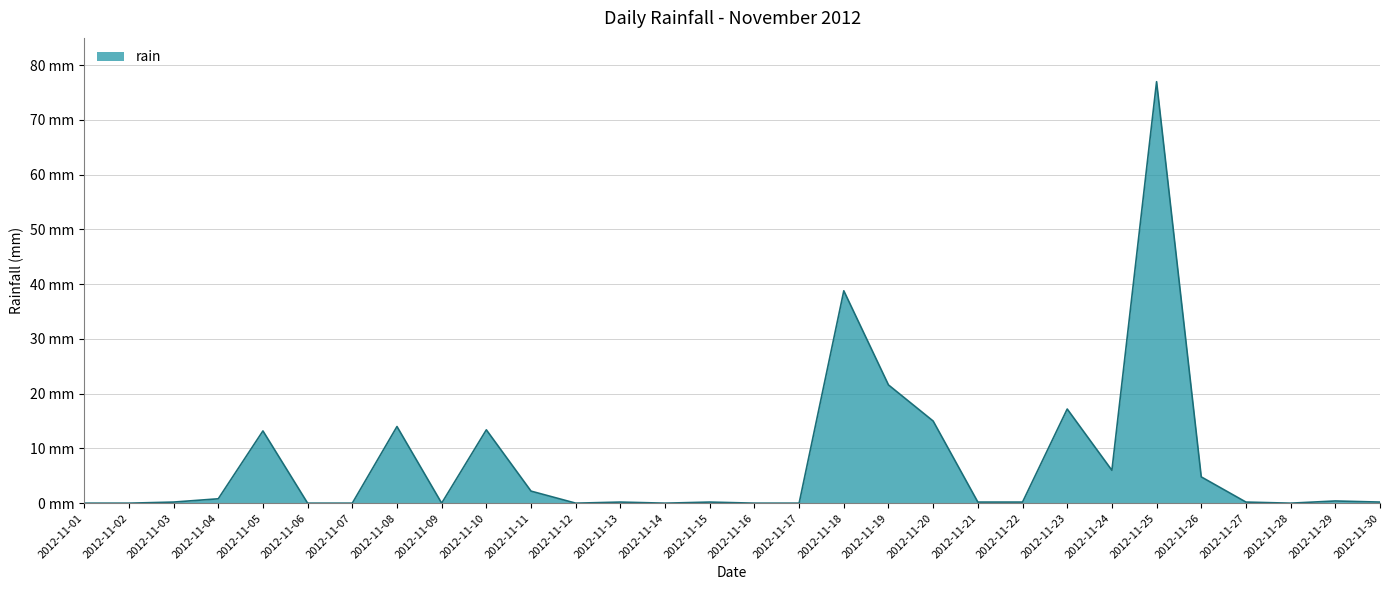

Does the chart have visible grid lines?

Yes